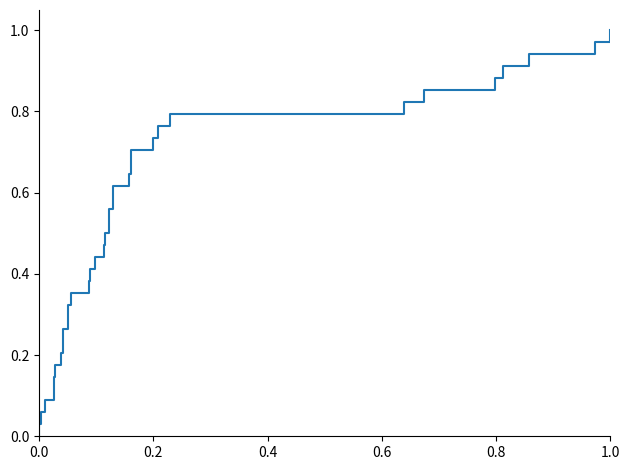

What is the maximum value shown in the chart?

1.0